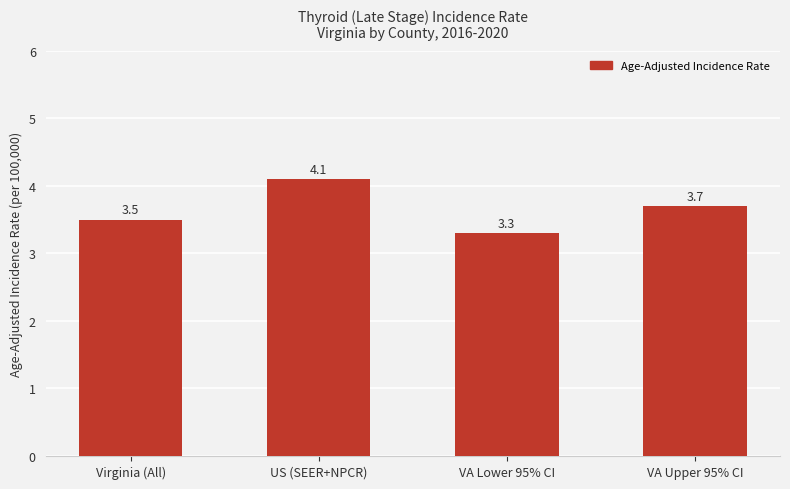

How many distinct data groups are displayed?

1